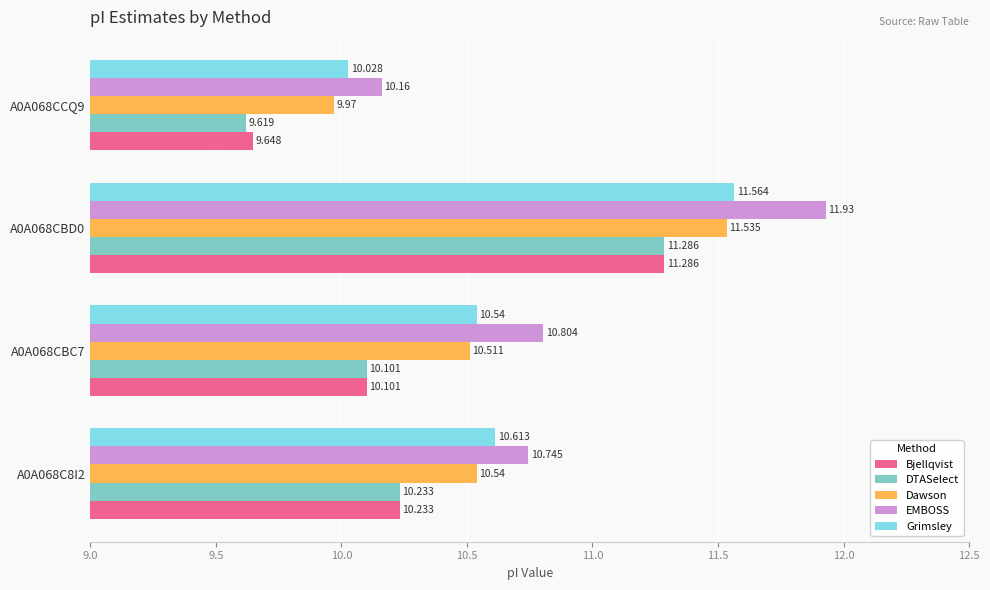

Rank the categories by Bjellqvist value from highest to lowest.

A0A068CBD0, A0A068C8I2, A0A068CBC7, A0A068CCQ9